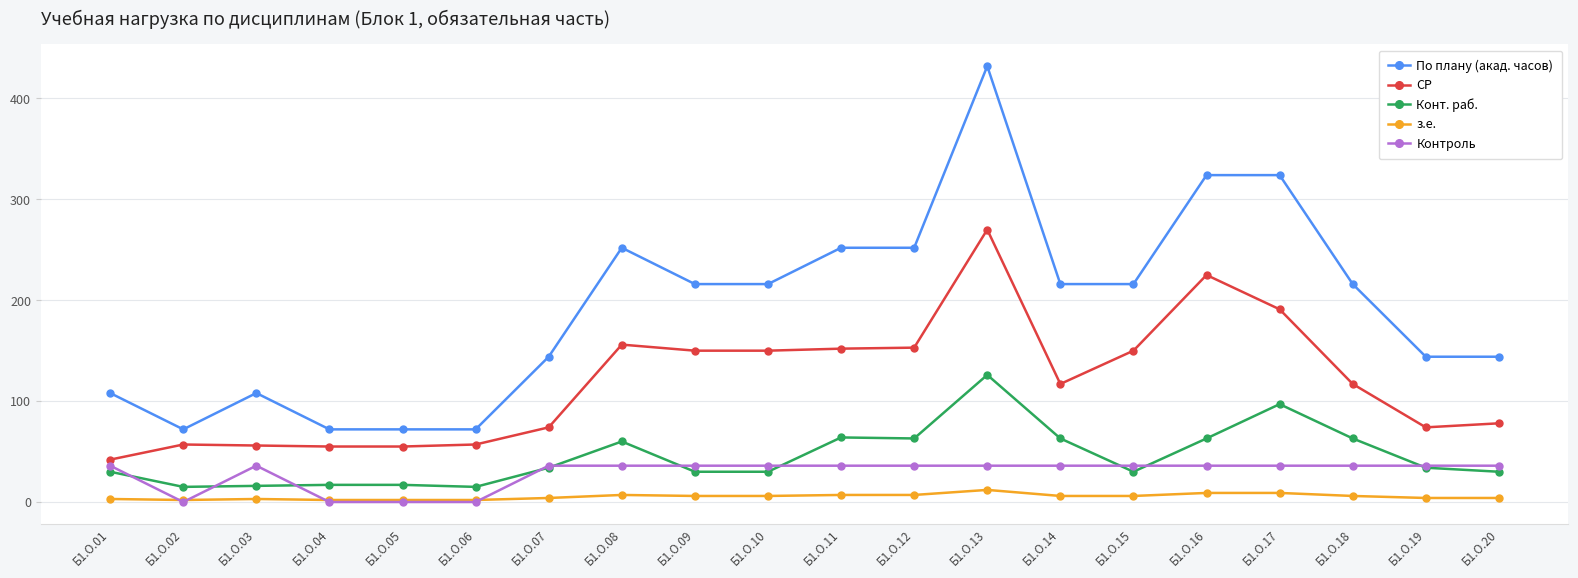

What is the value of the По плану (акад. часов) point at the 18th from the left?

216